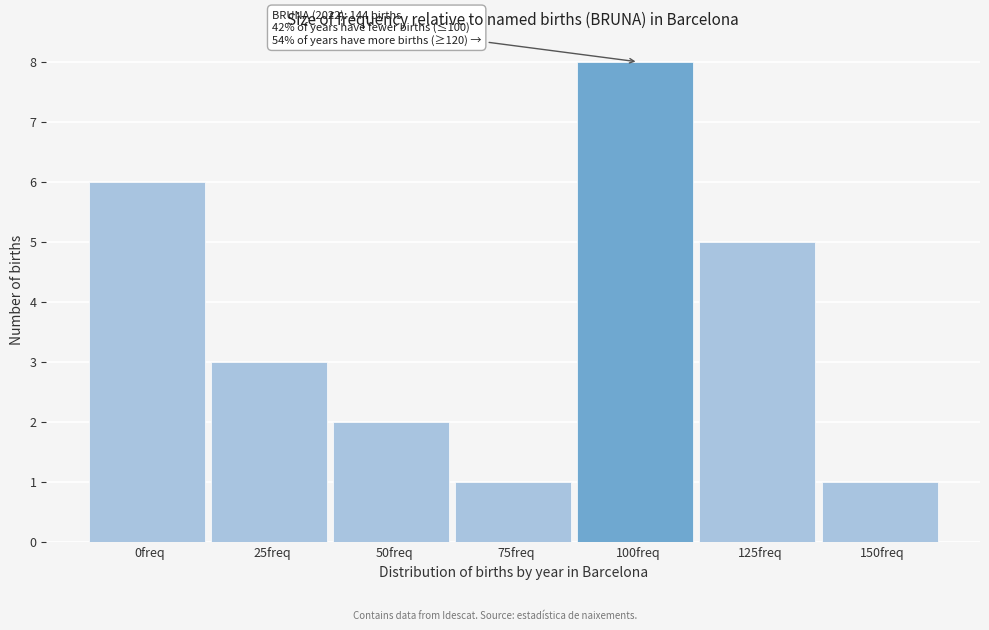

Reading left to right, what are all the values shown in this chart?

6	3	2	1	8	5	1